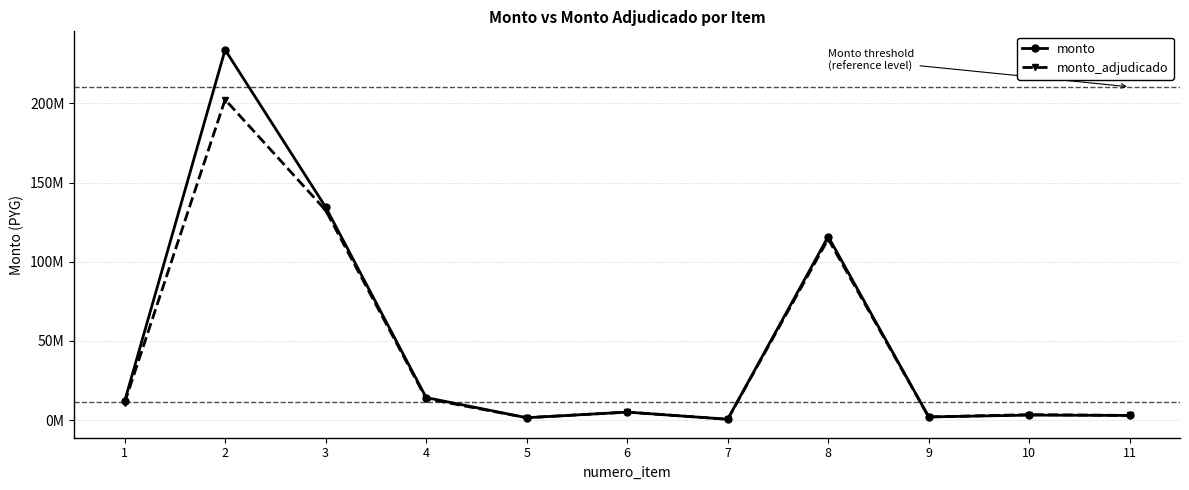

At which label is monto_adjudicado closest to 101521509?

8